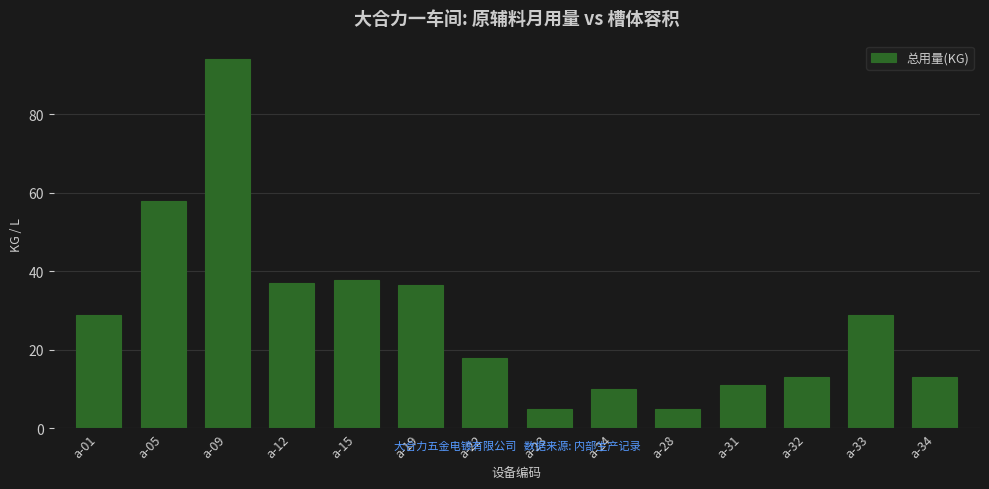

How many bars are there in total?

14